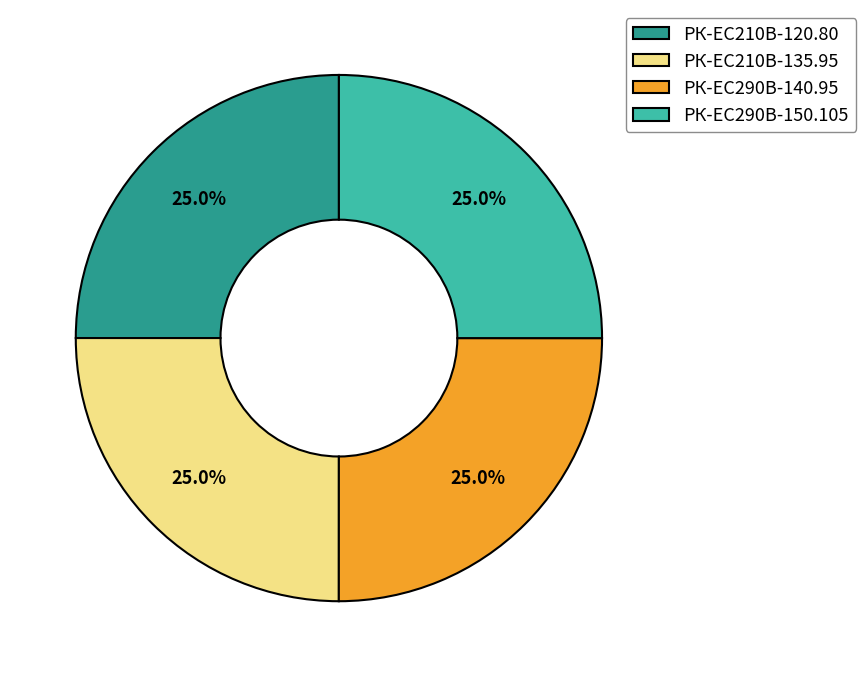

The РК-ЕС290В-140.95 slice represents 25% of the pie. True or false?

True